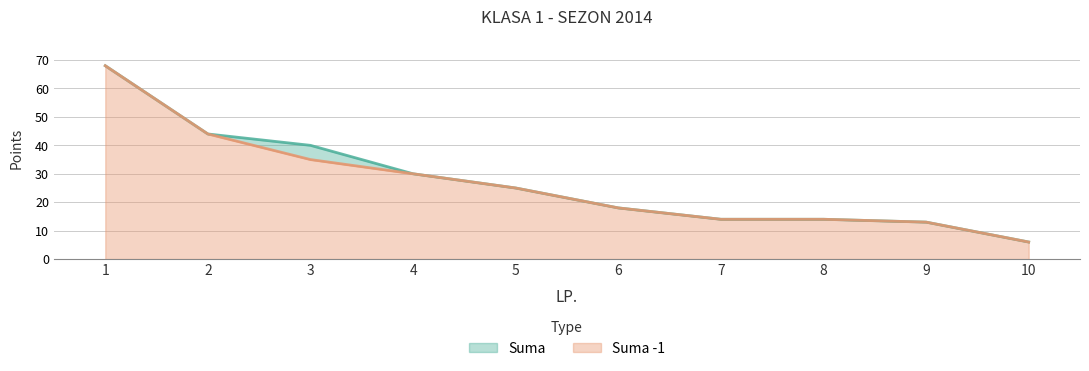

Does the chart display data point markers on the line(s)?

No